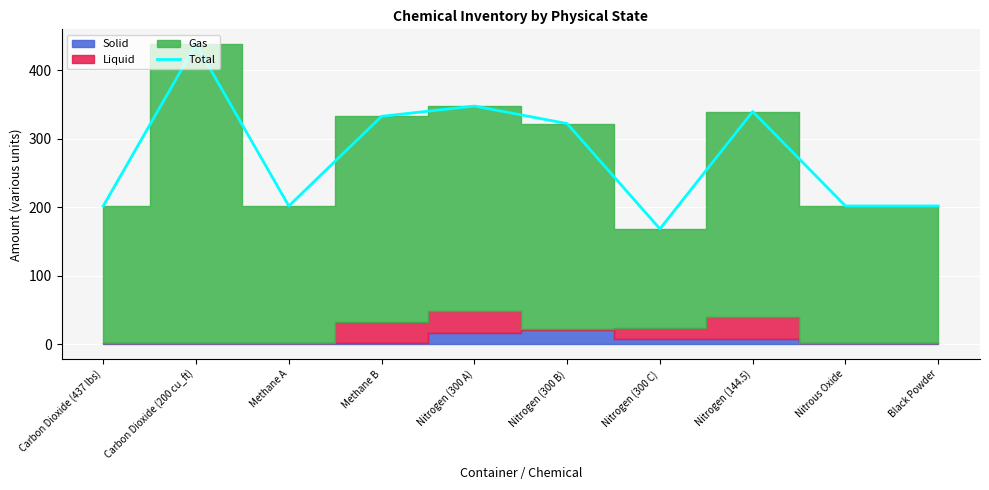

Rank the categories by value from highest to lowest.

Carbon Dioxide (200 cu_ft), Nitrogen (300 A), Nitrogen (144.5), Methane B, Nitrogen (300 B), Carbon Dioxide (437 lbs), Methane A, Nitrous Oxide, Black Powder, Nitrogen (300 C)